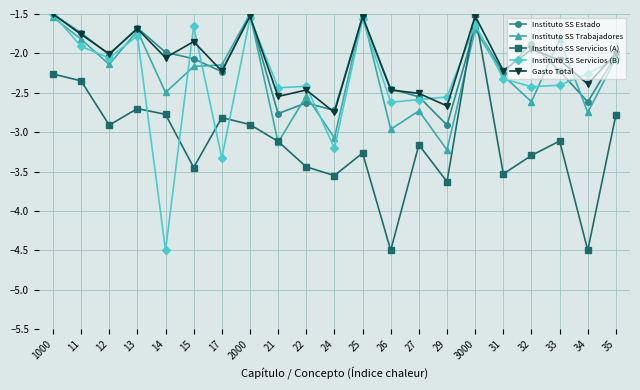

Which series changed the most between 17 and 31?

Instituto SS Servicios (B)